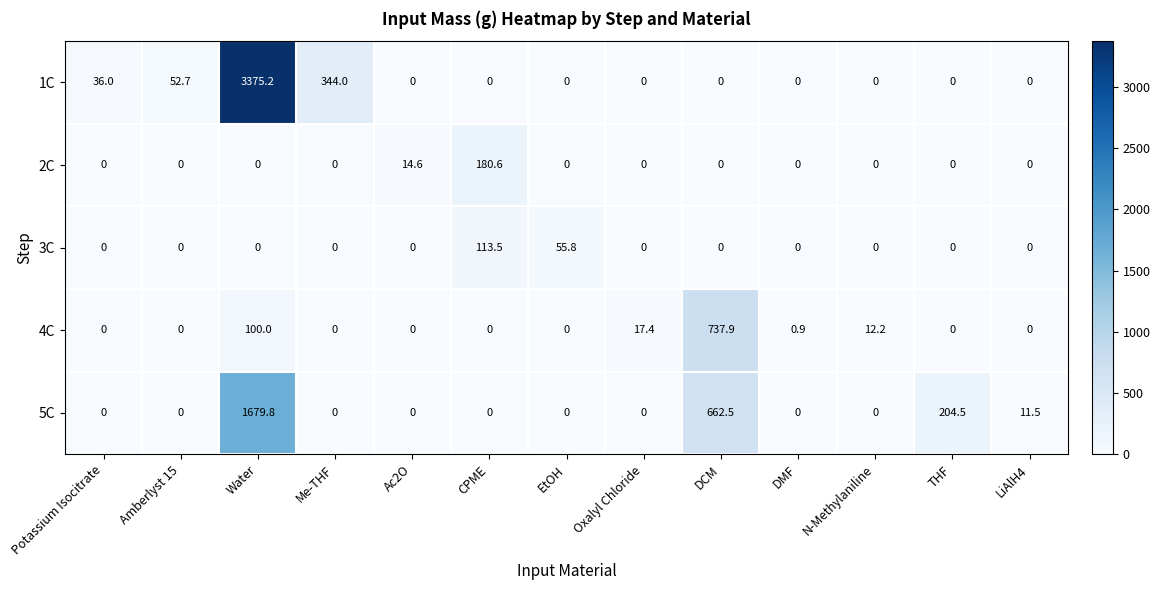

Count the number of data series in this chart.

5